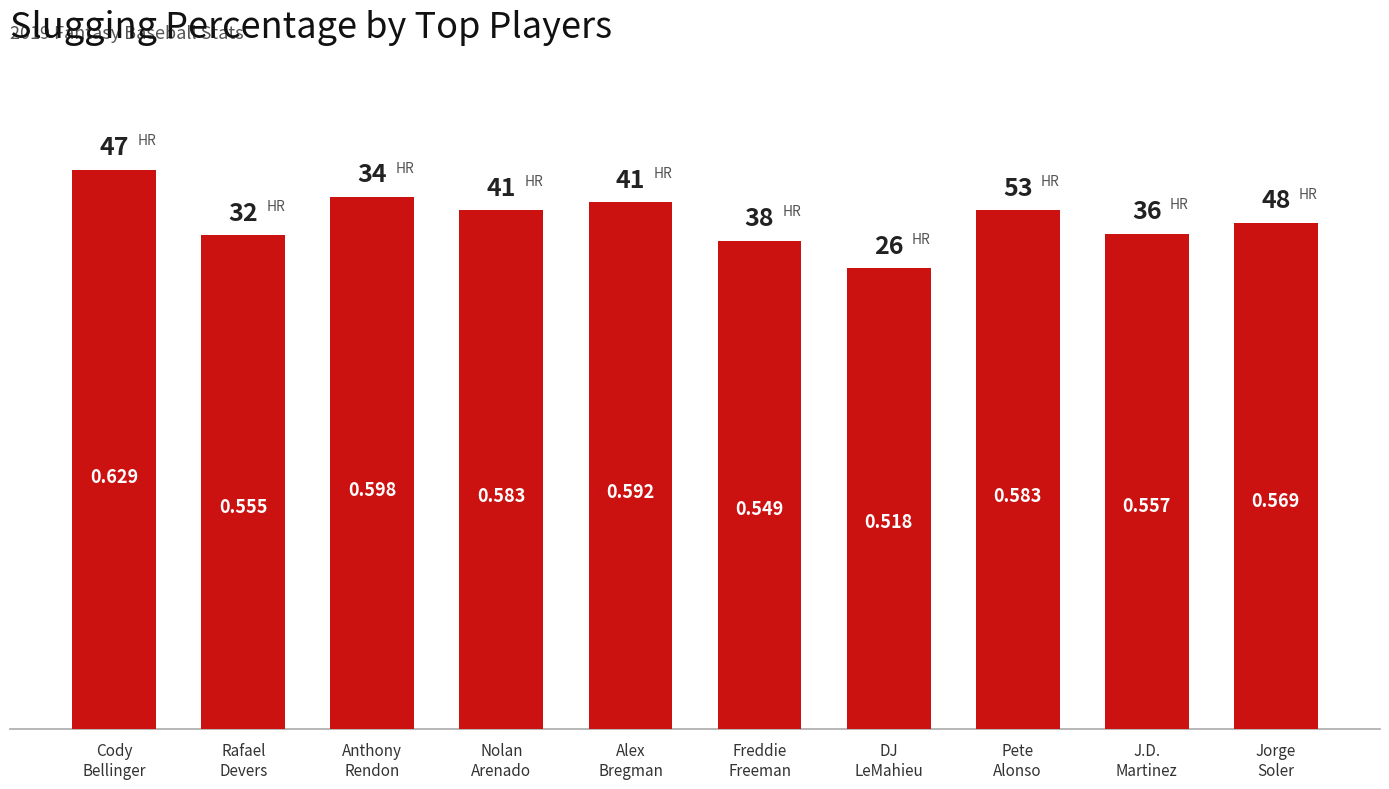

Between J.D.
Martinez and Pete
Alonso, which is larger?

Pete
Alonso